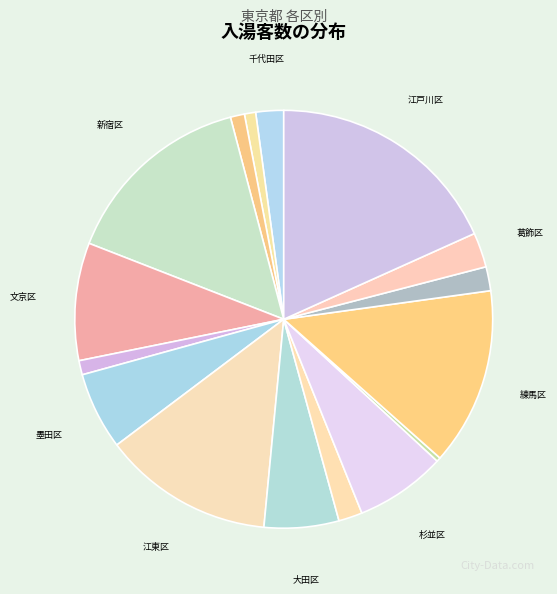

Rank the categories by value from lowest to highest.

板橋区, 中央区, 港区, 台東区, 世田谷区, 足立区, 千代田区, 葛飾区, 大田区, 墨田区, 杉並区, 文京区, 江東区, 練馬区, 新宿区, 江戸川区